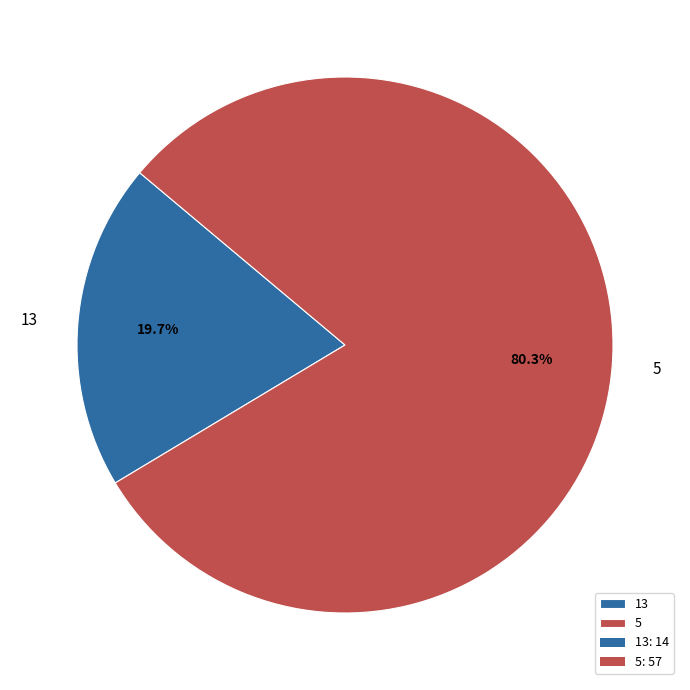

Is it true that 13 is 20% of the pie?

True